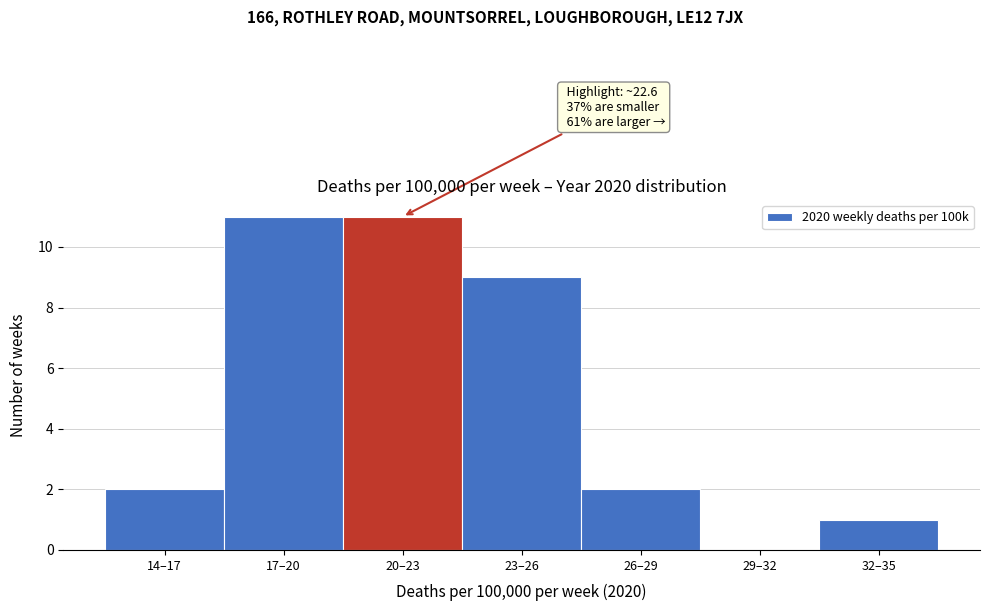

Reading right to left, transcribe all the data shown in this chart.

32–35=1	29–32=0	26–29=2	23–26=9	20–23=11	17–20=11	14–17=2